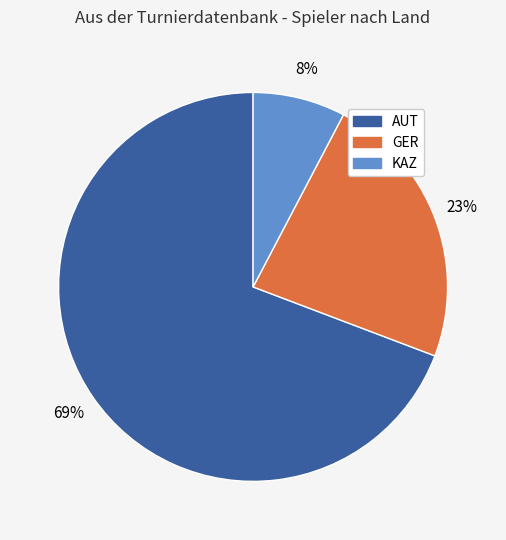

To the nearest percent, what percentage of the pie is AUT?

69%